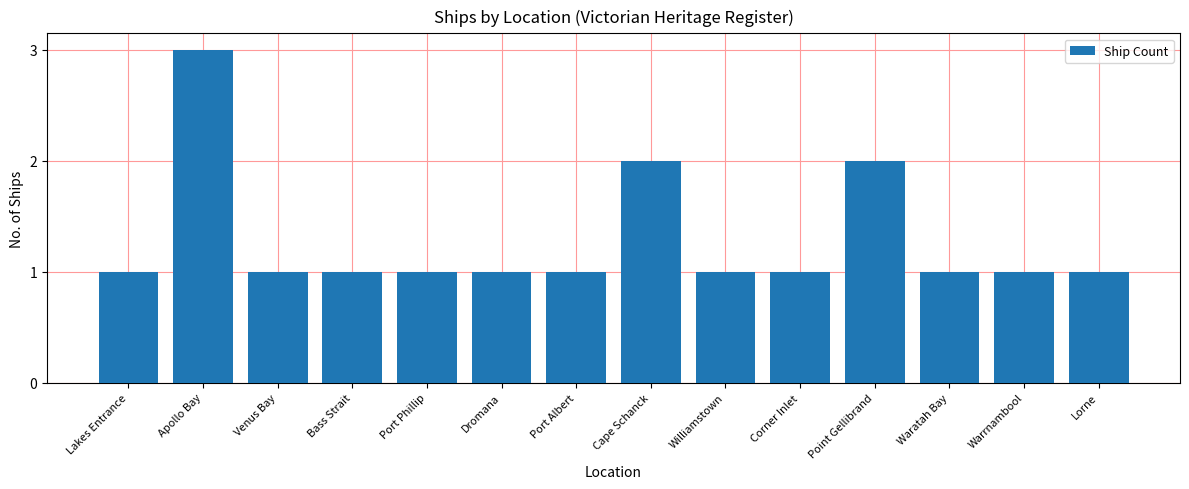

What is the value of the 6th bar from the left?

1